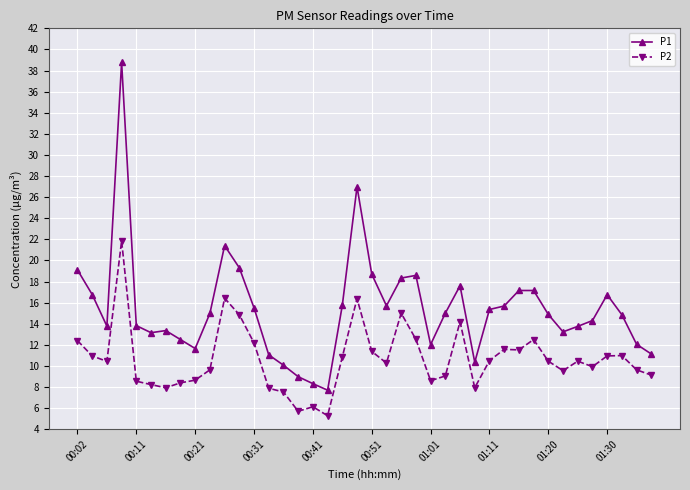

True or false: P1 and P2 cross at least once.

False